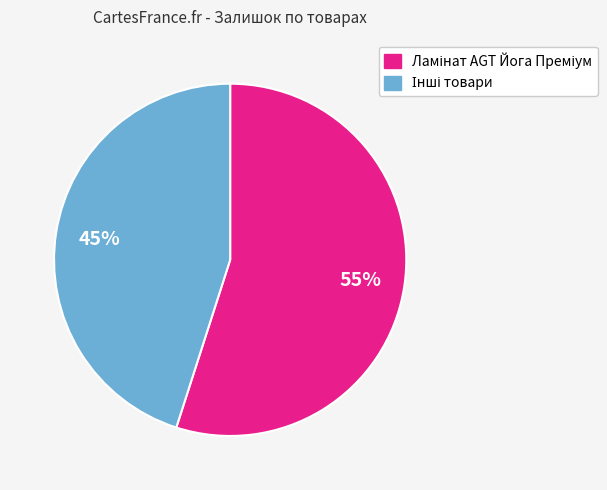

Is there any slice that represents more than half of the pie?

Yes